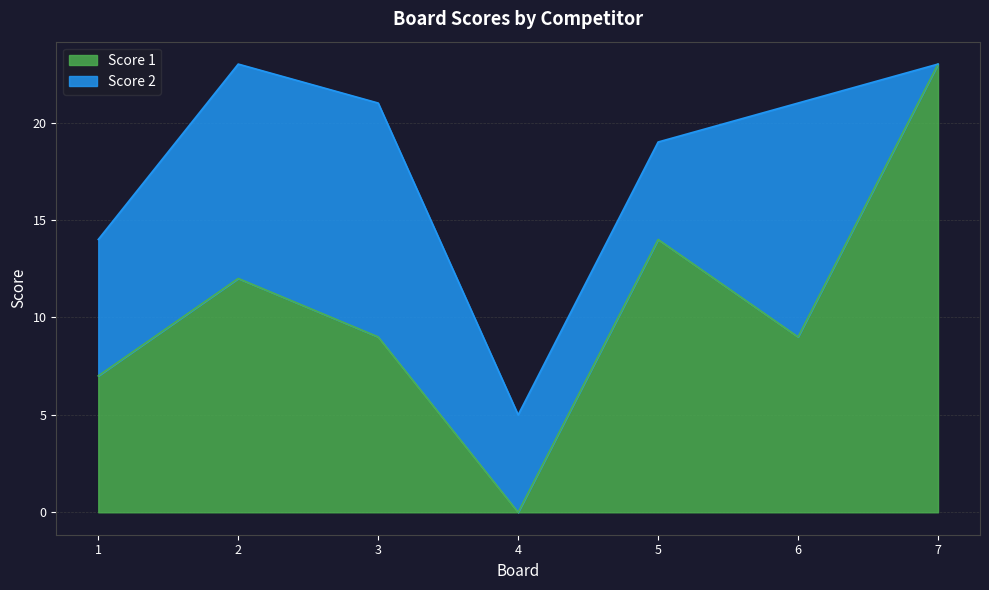

What is the average value?

11